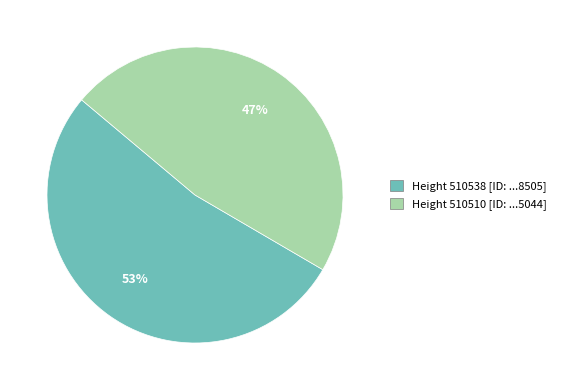

Does any single category account for the majority?

Yes